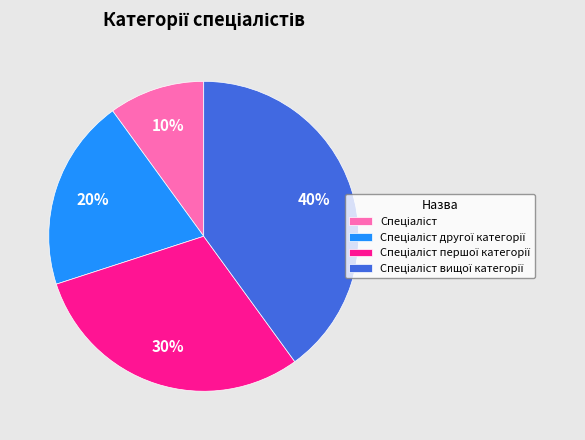

To the nearest percent, what is the difference between the largest and smallest slice percentages?

30%